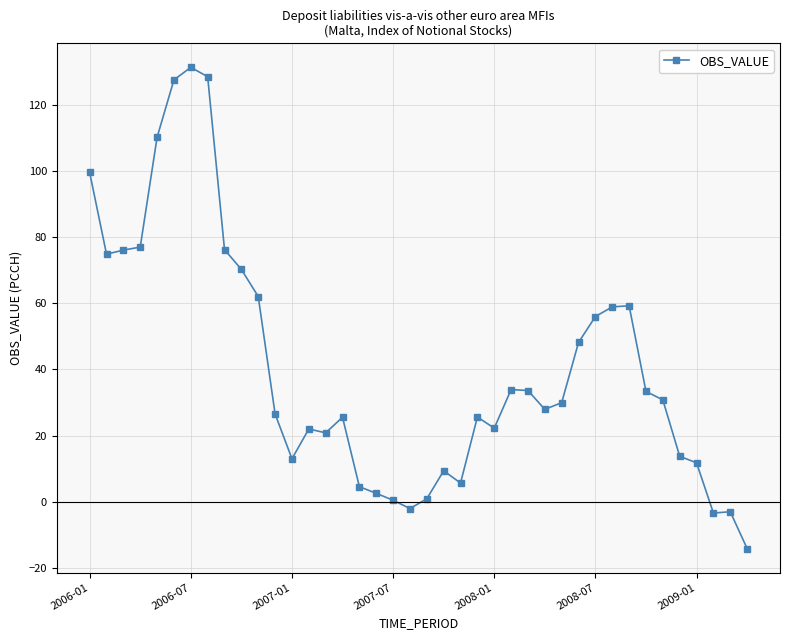

What is the value of the 5th point from the left?

110.1